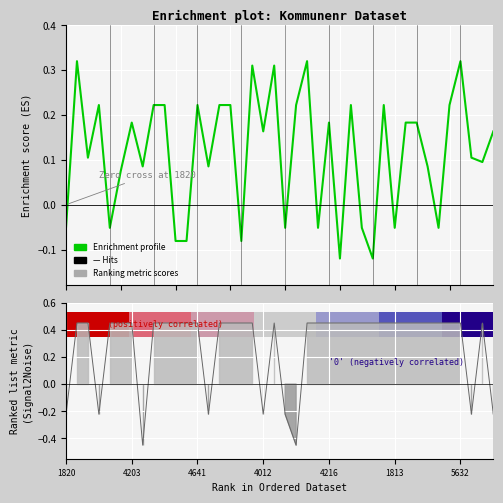

What position from the right is 19?

21